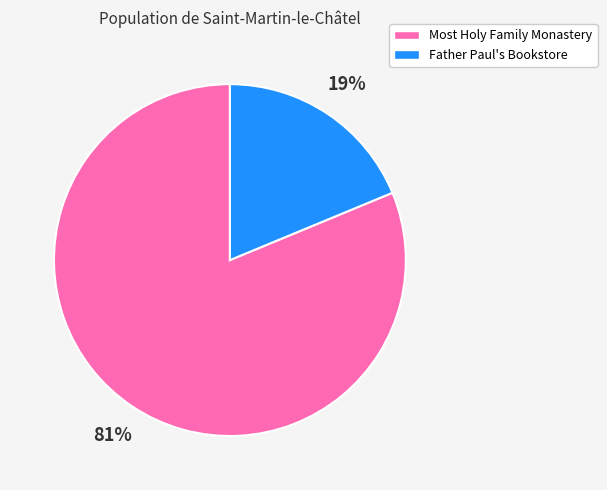

Between Most Holy Family Monastery and Father Paul's Bookstore, which is larger?

Most Holy Family Monastery